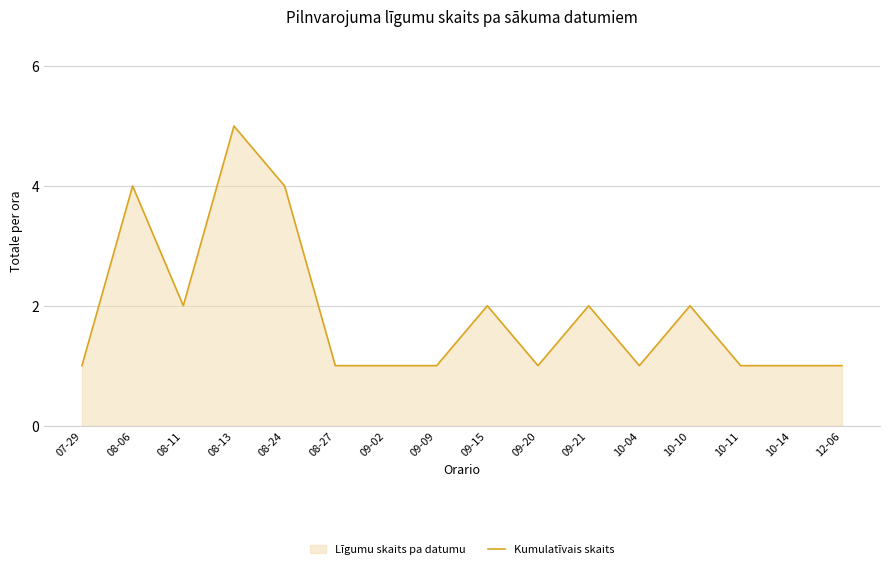

Approximately how many times larger is the value at 08-13 compared to 10-04?

5.0